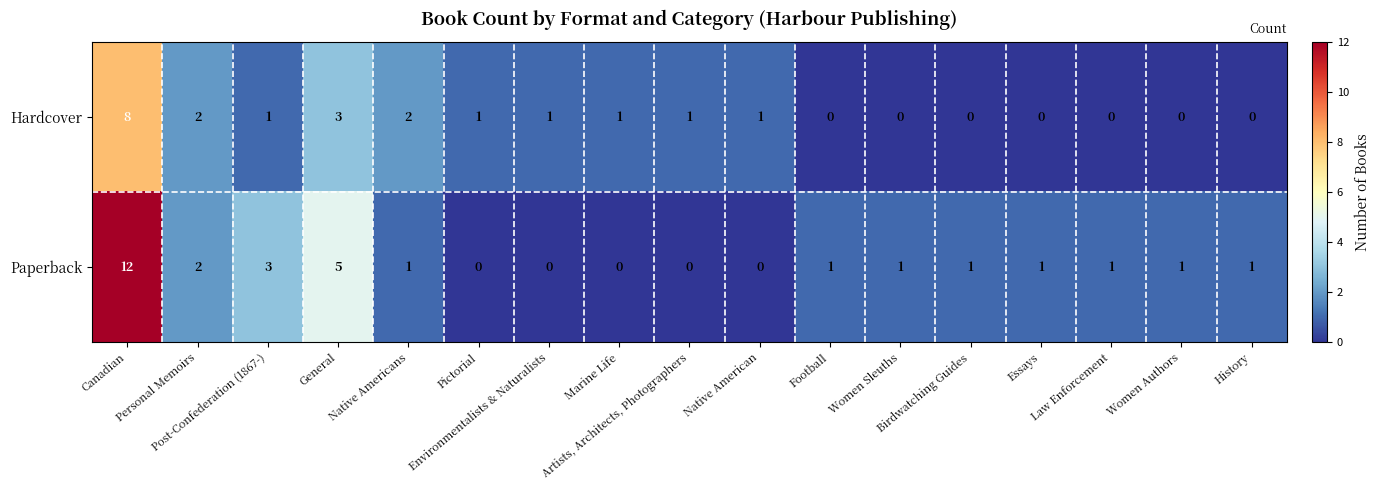

Which series changed the most between Canadian and General?

Paperback